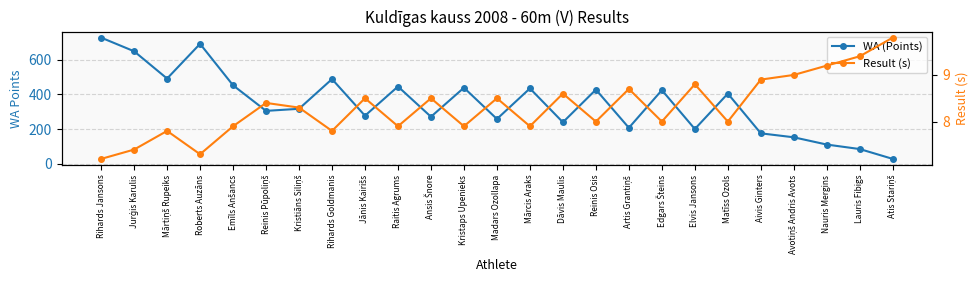

Which series has the widest spread of values?

WA (Points)